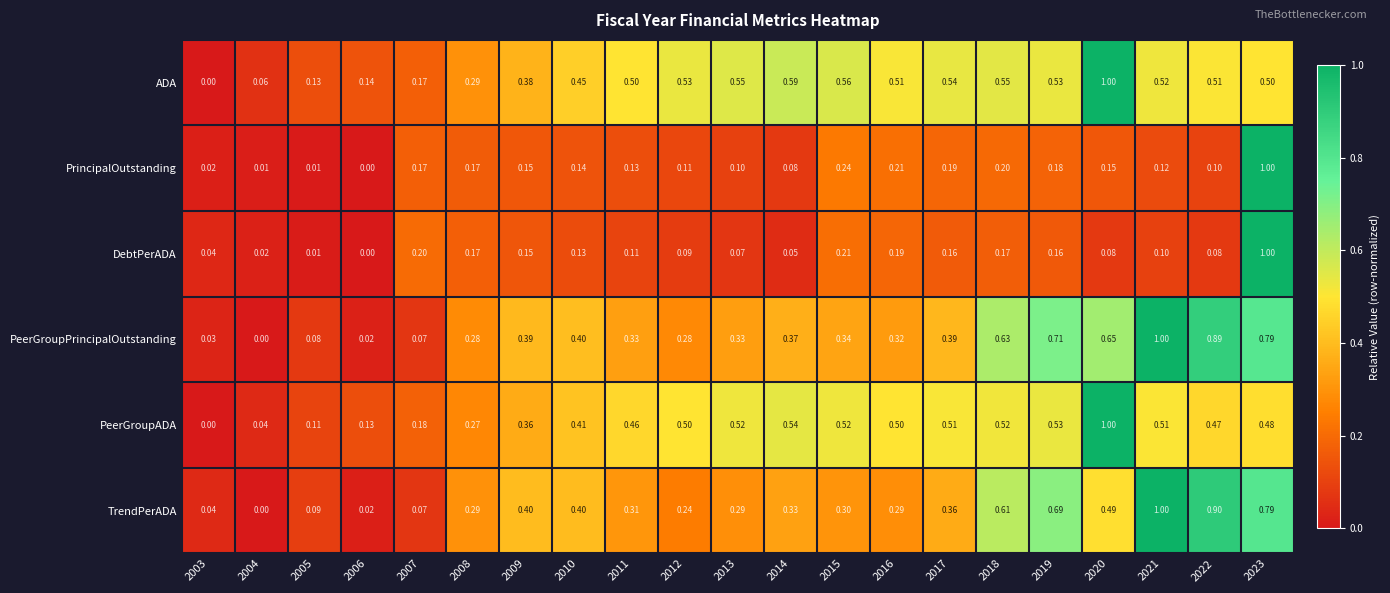

Which series changed the most between 2005 and 2016?

PeerGroupADA